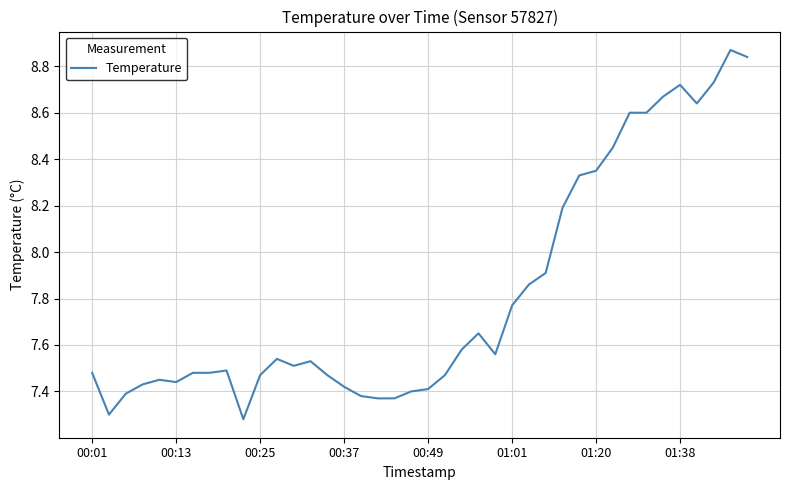

Does the chart display data point markers on the line(s)?

No